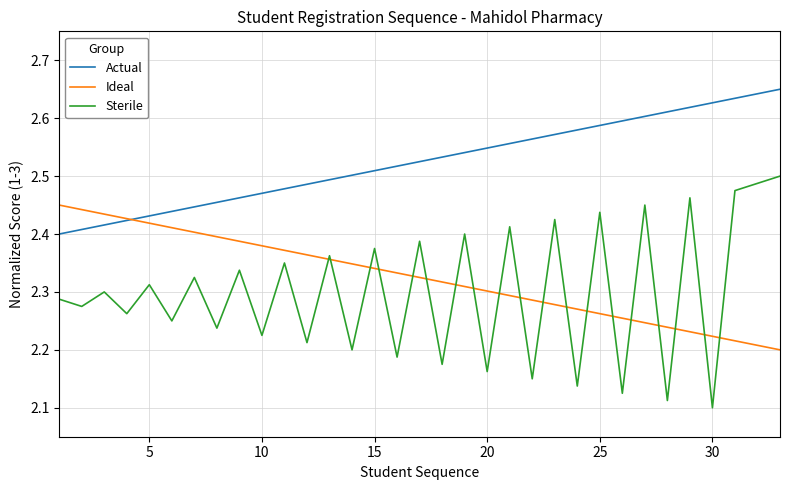

Which series has the largest total across all categories?

Actual